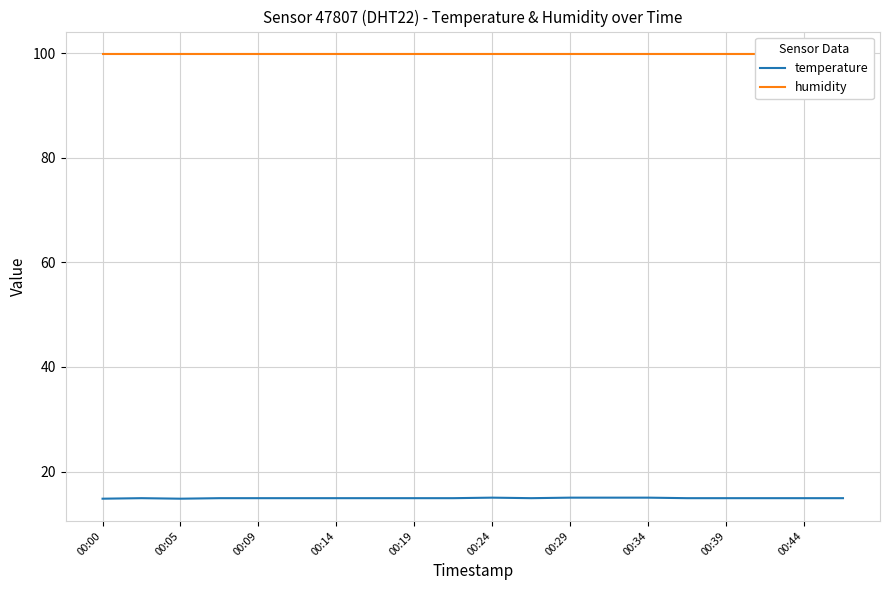

What is the highest value of the temperature series?

15.0